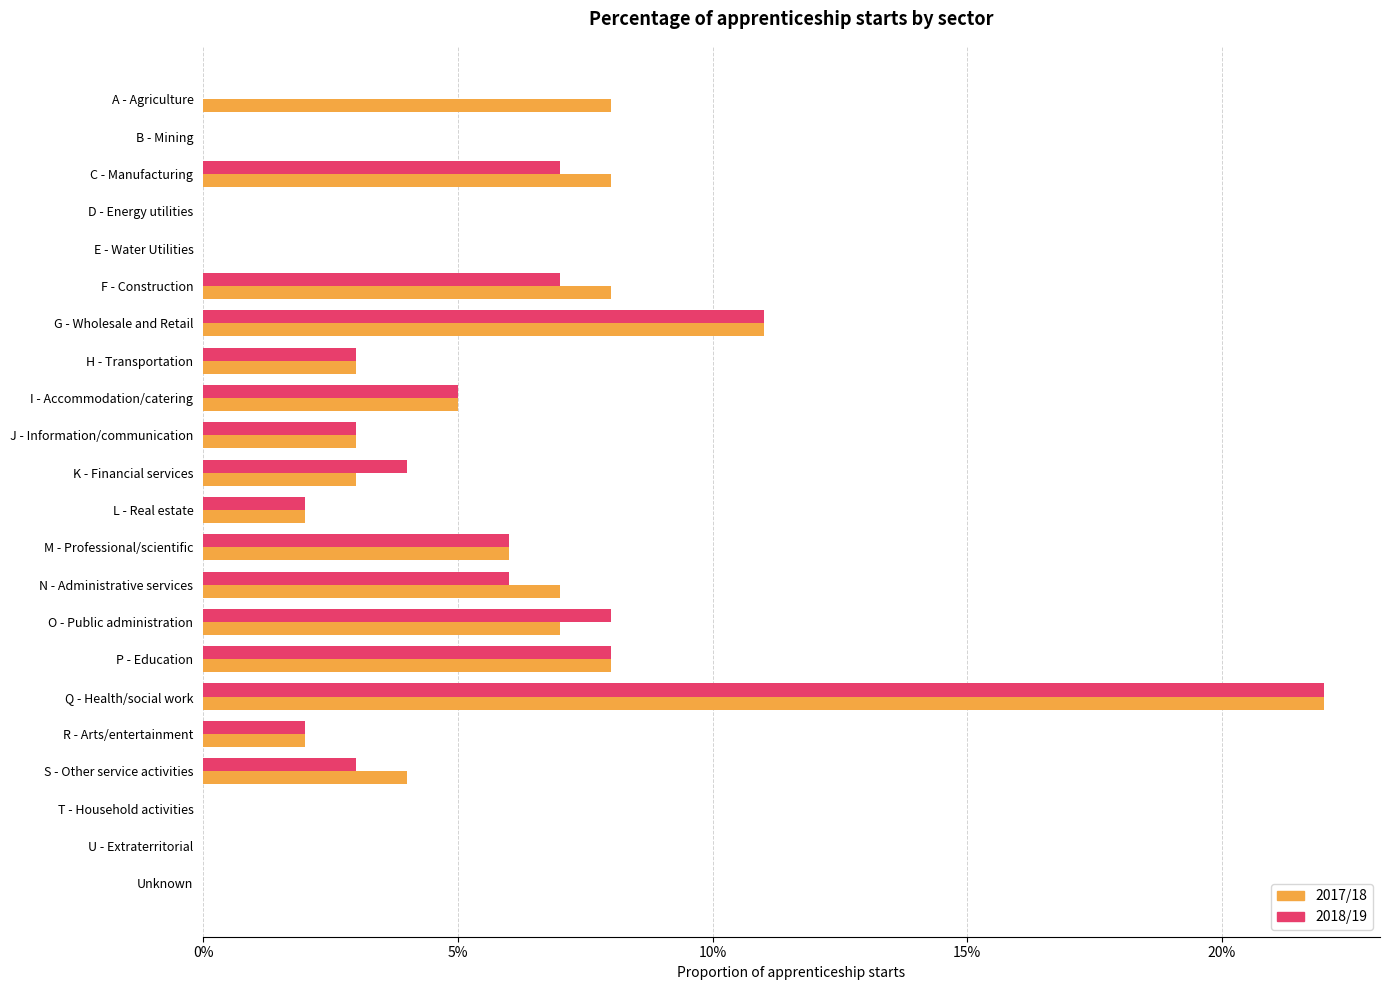

What are all the series names shown in the legend?

2017/18, 2018/19